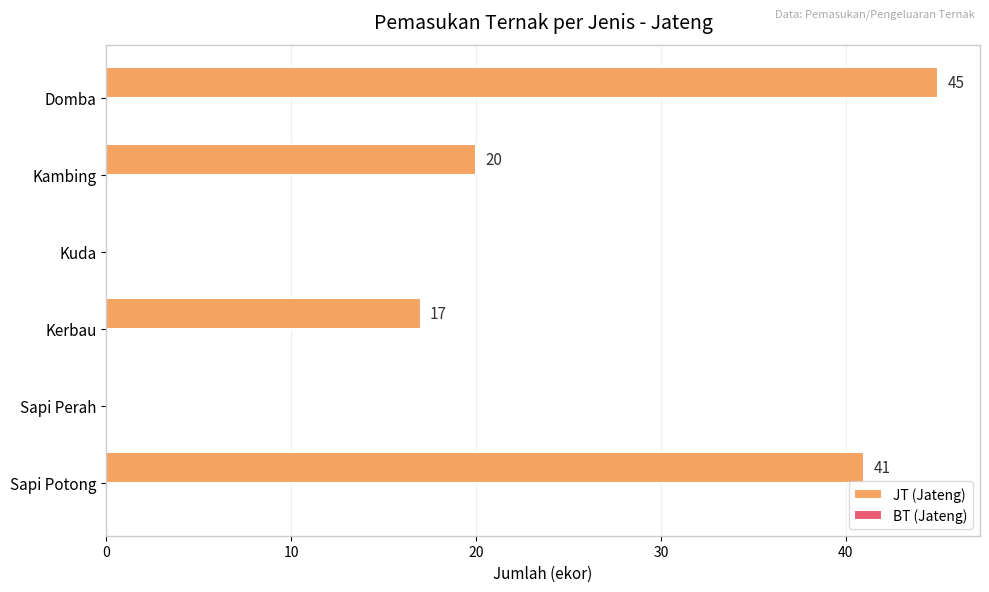

What is the approximate value at Kerbau, to the nearest 10?

20